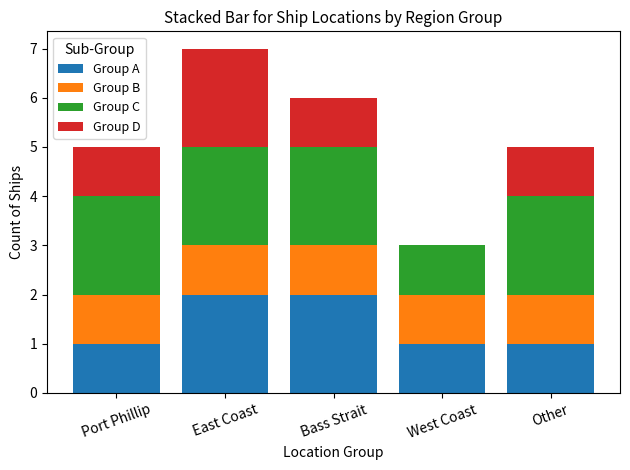

At which category is the sum across all series the highest?

East Coast